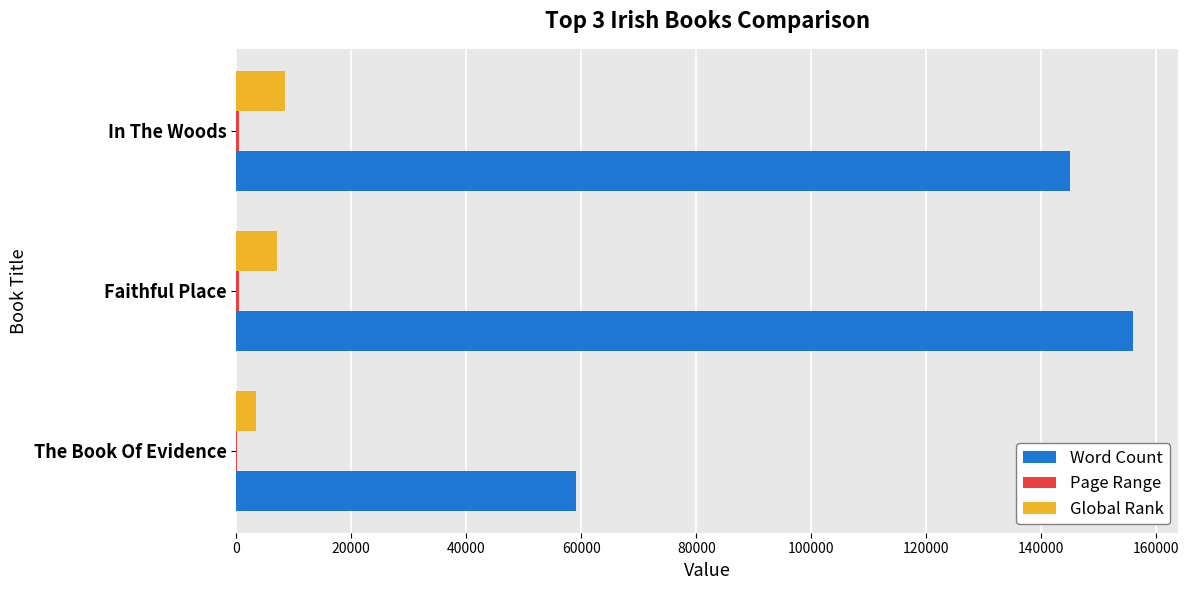

Is it true that Word Count equals 240775 at In The Woods?

False